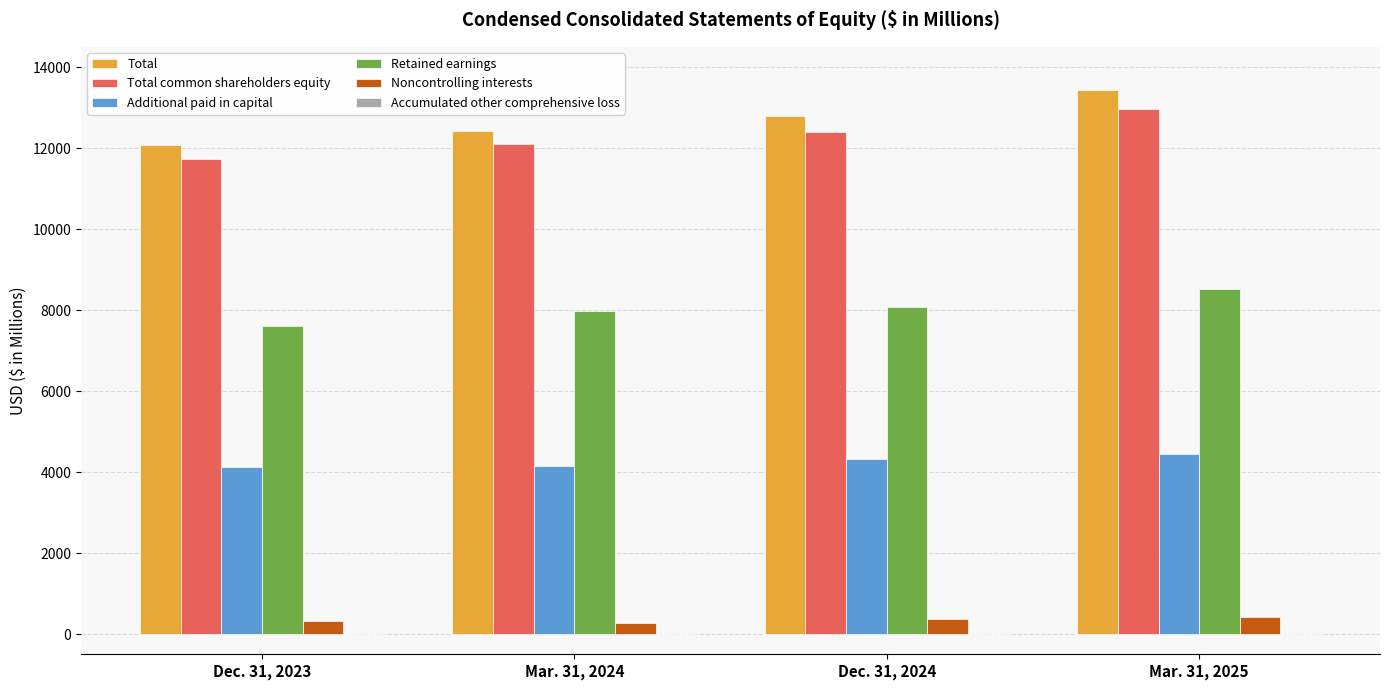

The Noncontrolling interests series shows 283.0 at Mar. 31, 2024. True or false?

True